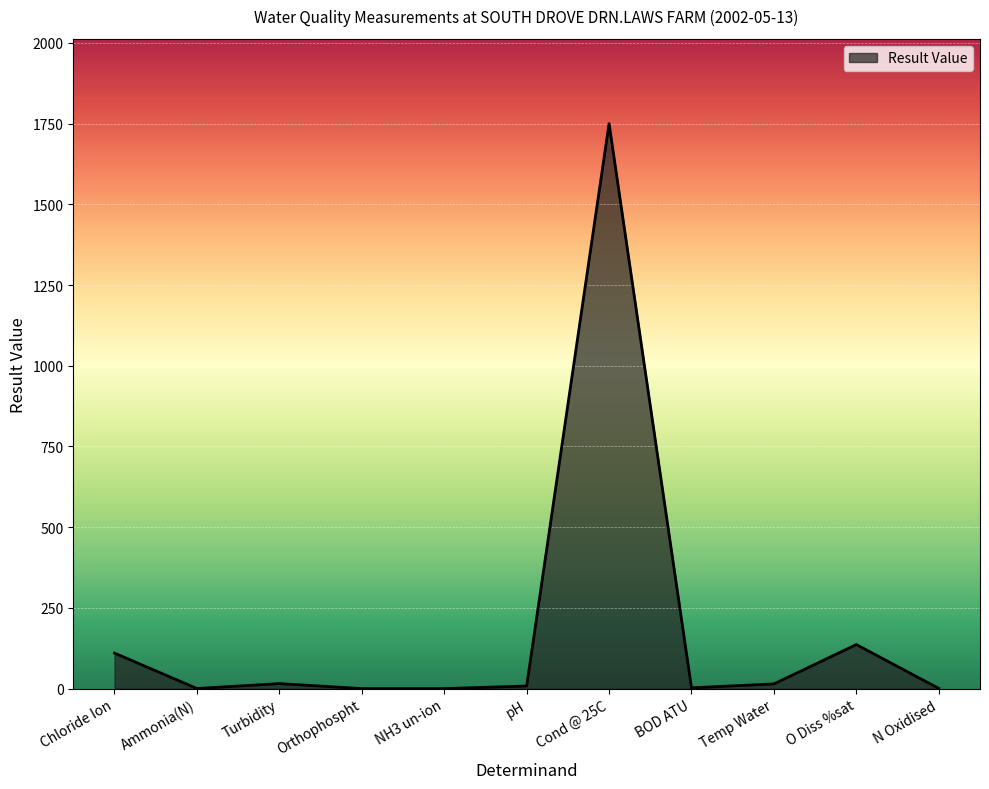

The chart shows a value of 3.9 at Temp Water. True or false?

False